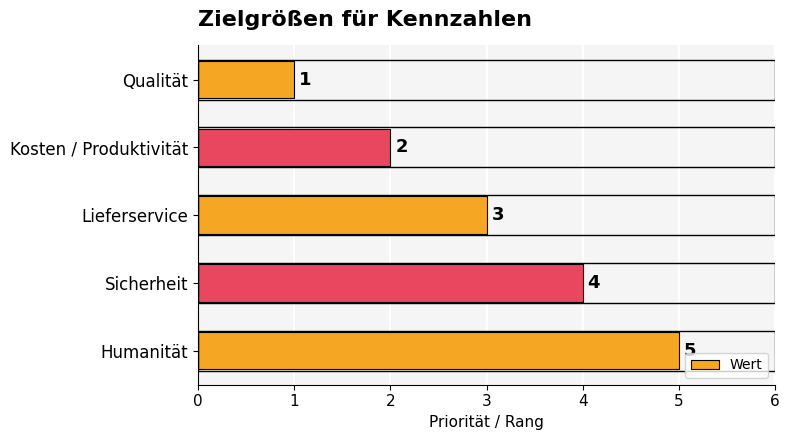

True or false: the data shows 6 at Sicherheit.

False